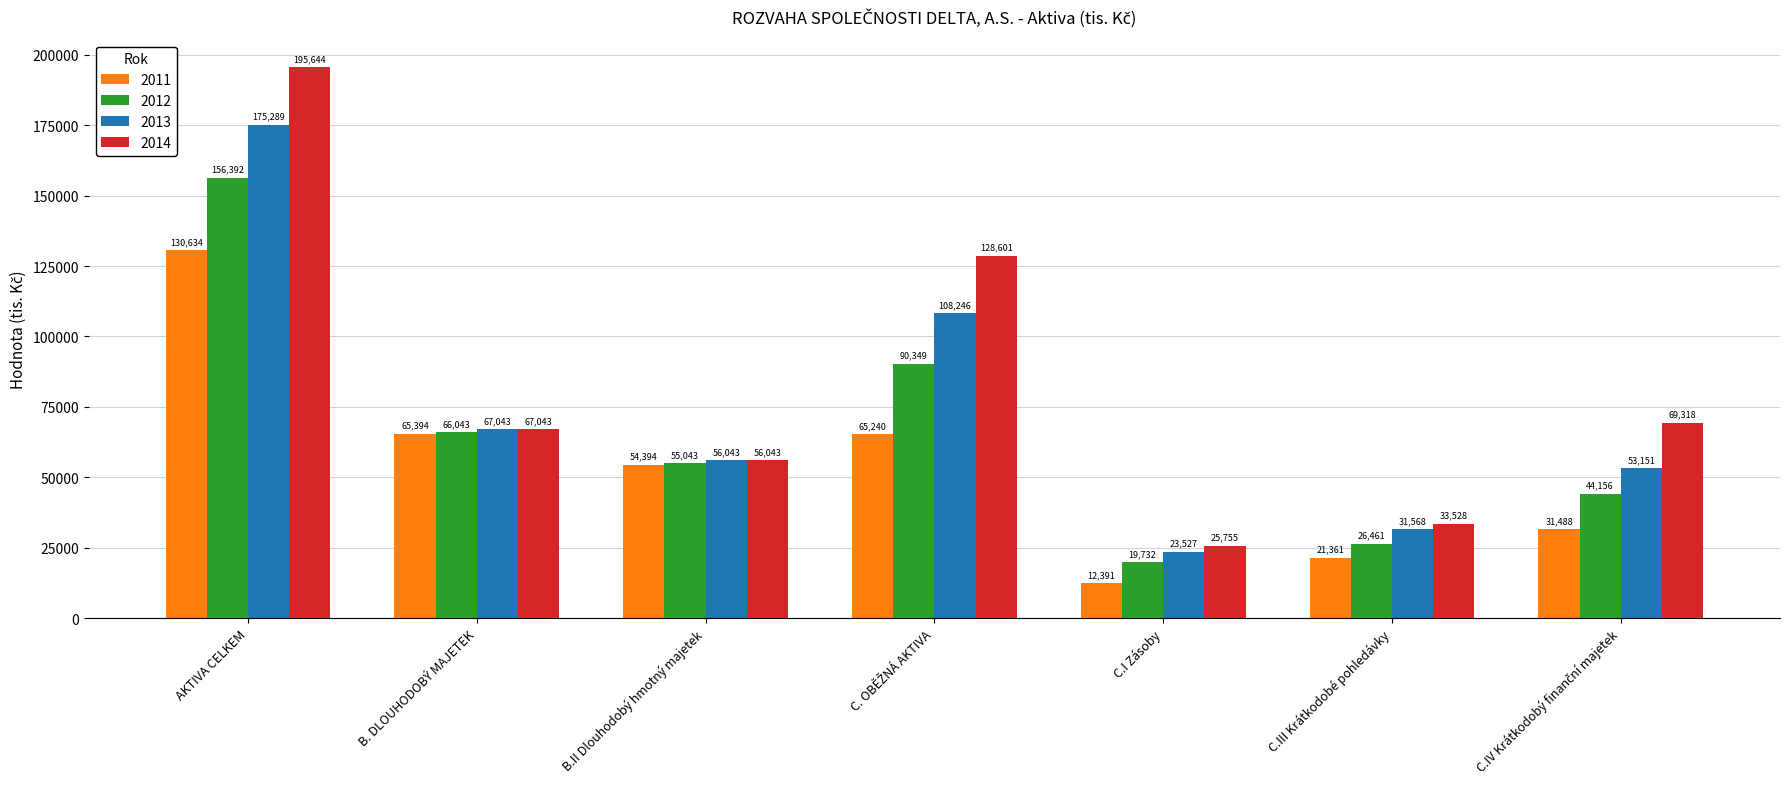

Rank the series by their average value, from highest to lowest.

2014, 2013, 2012, 2011